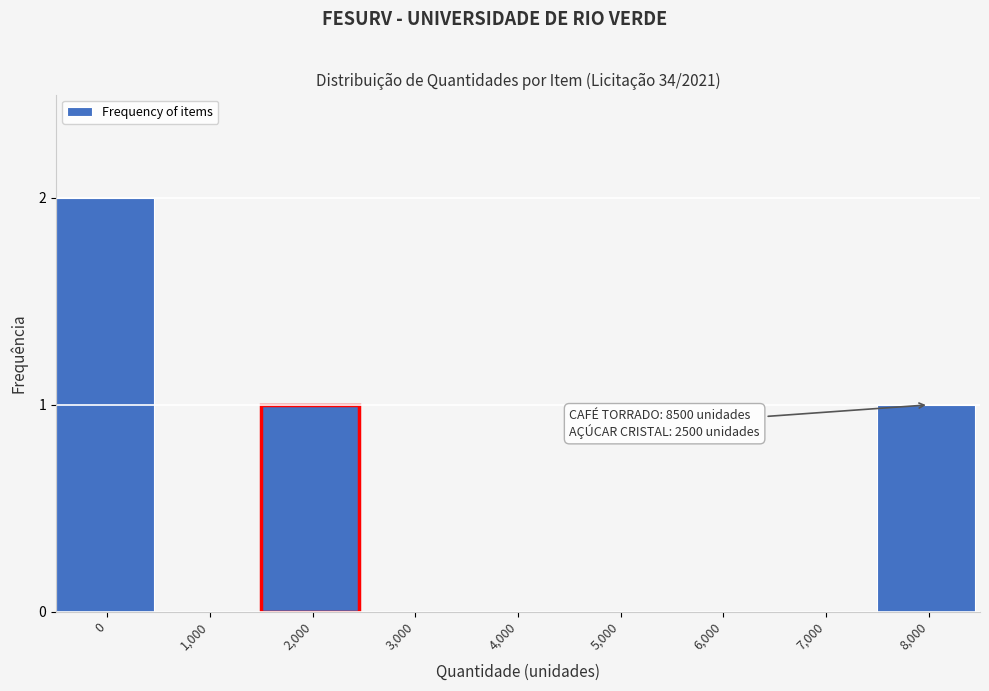

Reading left to right, extract all data points from this chart.

0=2	1,000=0	2,000=1	3,000=0	4,000=0	5,000=0	6,000=0	7,000=0	8,000=1